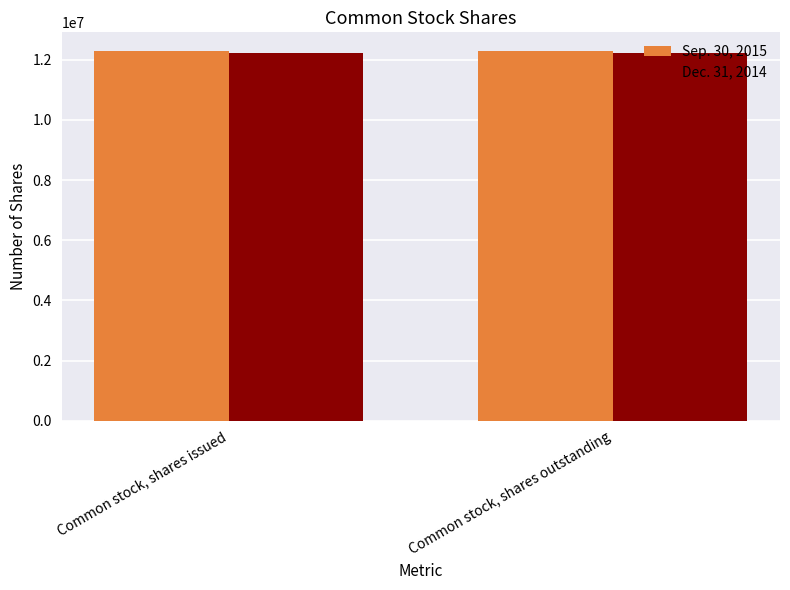

What is the label of the 1st bar from the left?

Common stock, shares issued